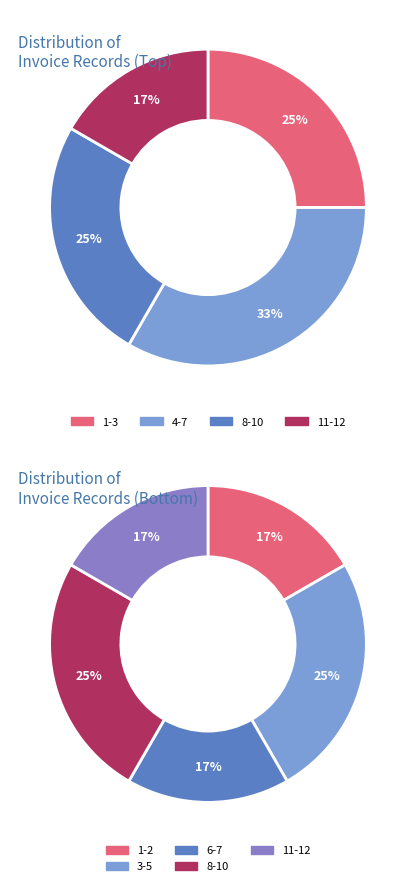

The 3 slice represents 12% of the pie. True or false?

False